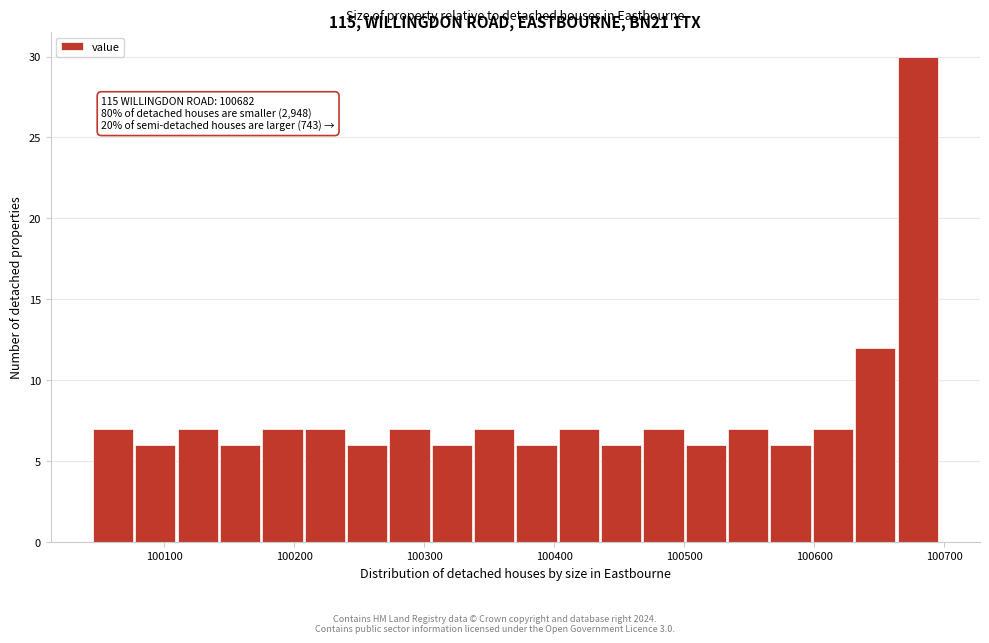

Around what value on the x-axis is the tallest bar? Give the approximate position of its centre, as read against the axis.

100680